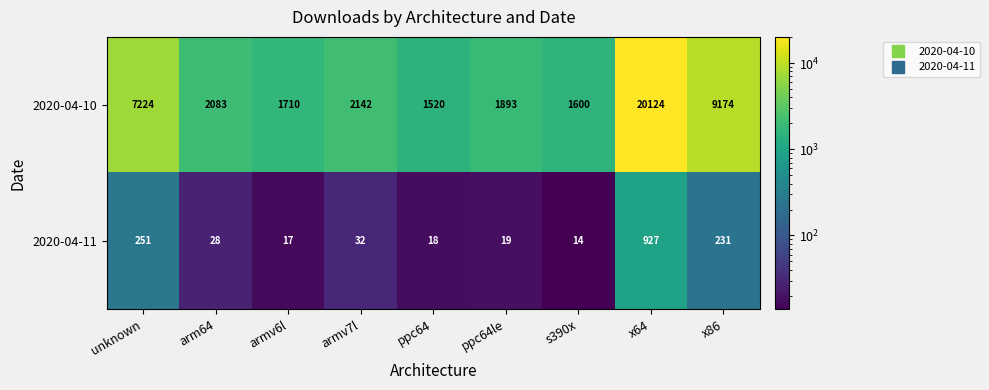

What is the difference between the maximum and minimum values in the 2020-04-10 series?

18604